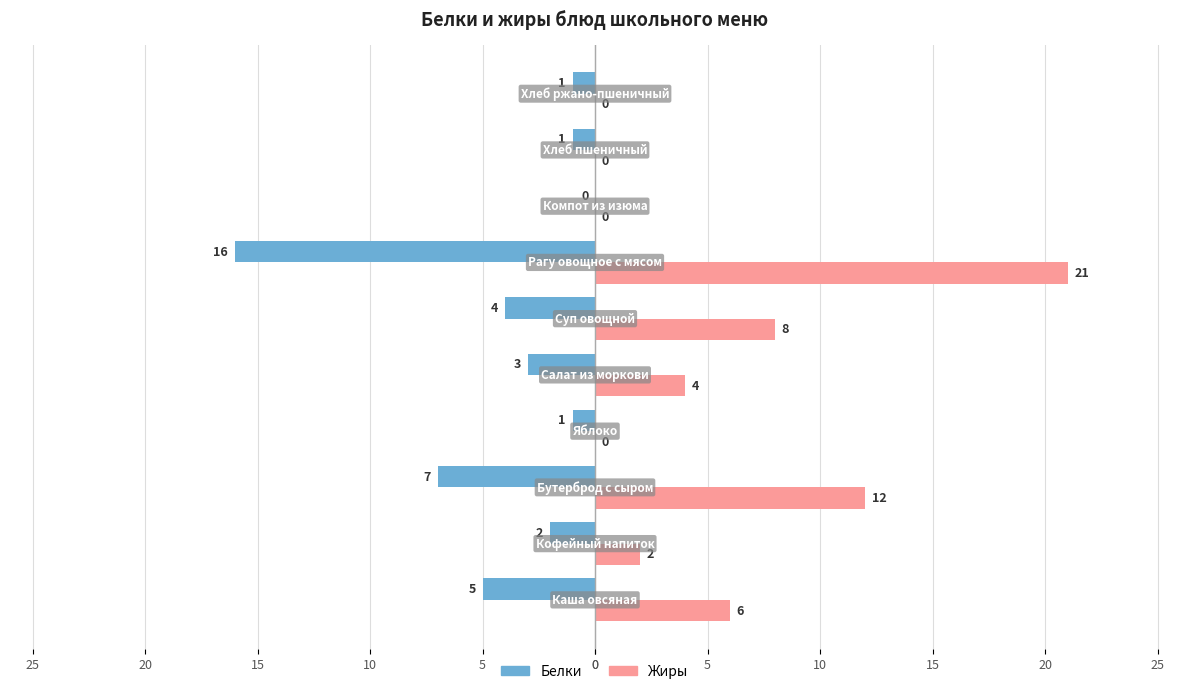

What is the sum of all Жиры values?

53